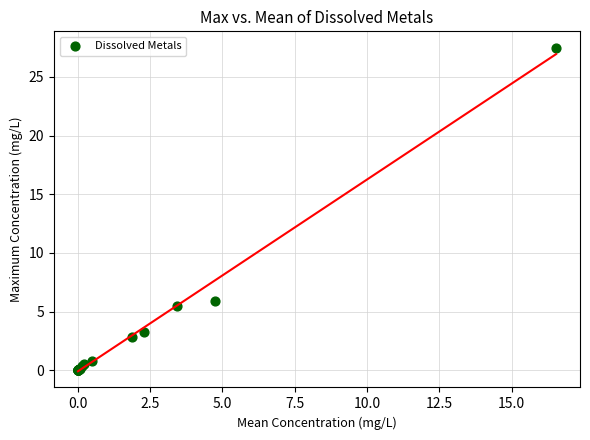

What Y value in the scatter plot is closest to 13?

5.9